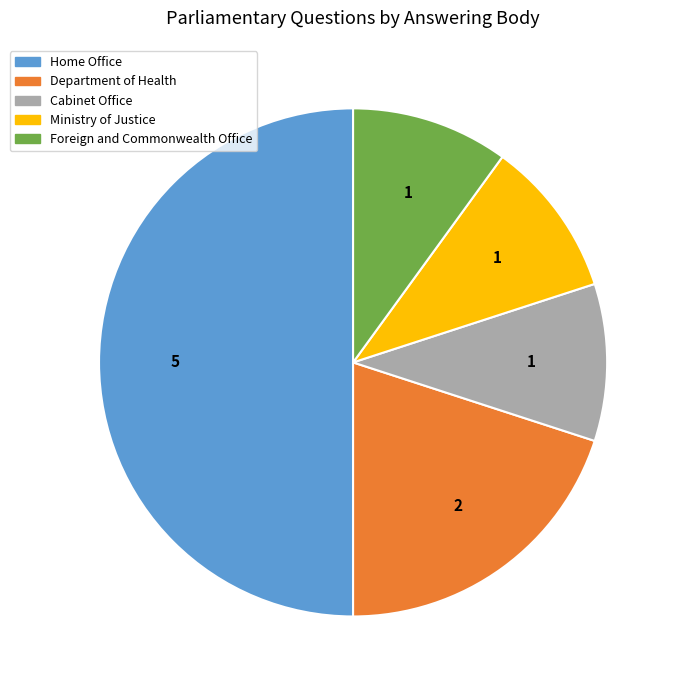

The Home Office slice represents 63% of the pie. True or false?

False